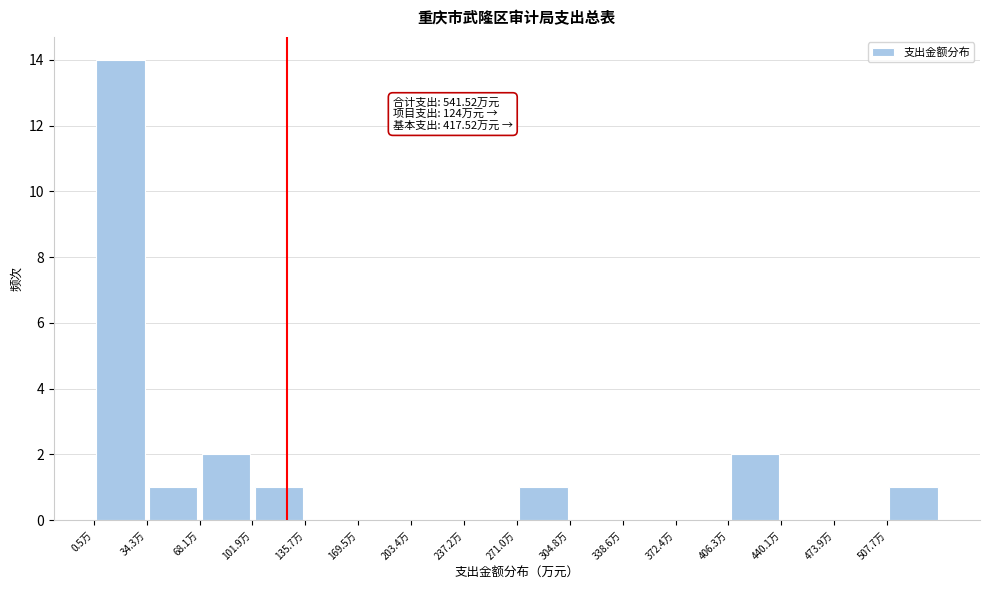

Over which range of the x-axis is the bar tallest?

0 to 35